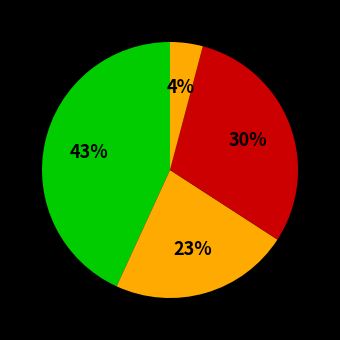

Is there a majority slice in this chart?

No